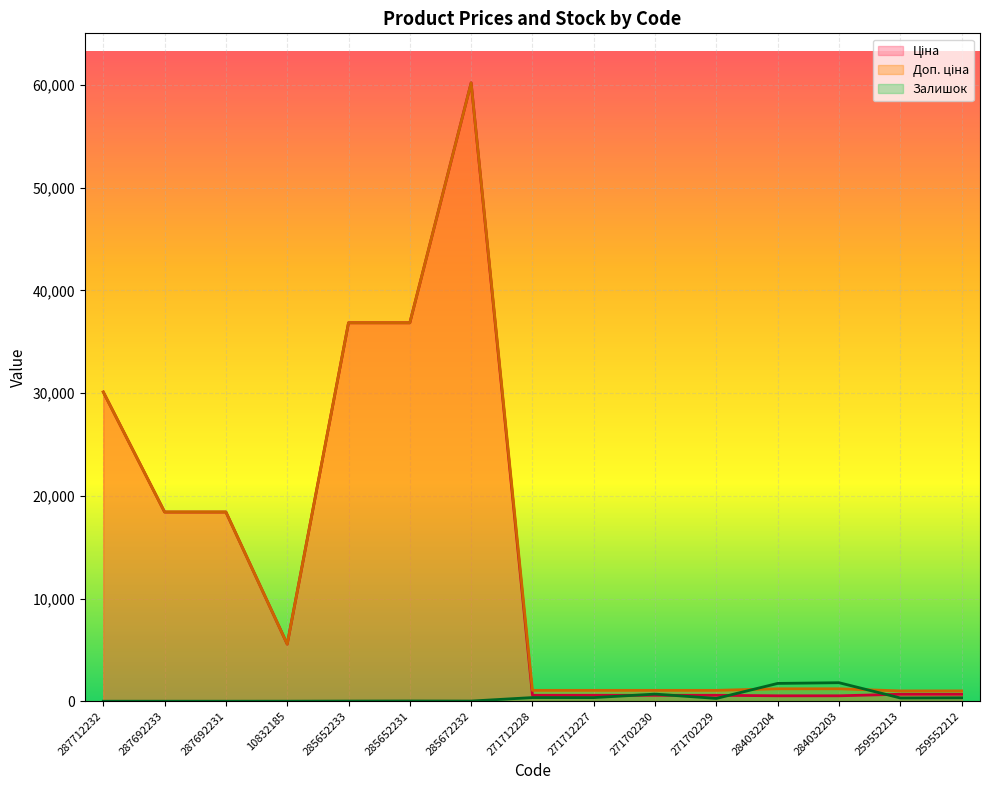

Which series ends up on top after the final intersection of Доп. ціна and Залишок?

Доп. ціна